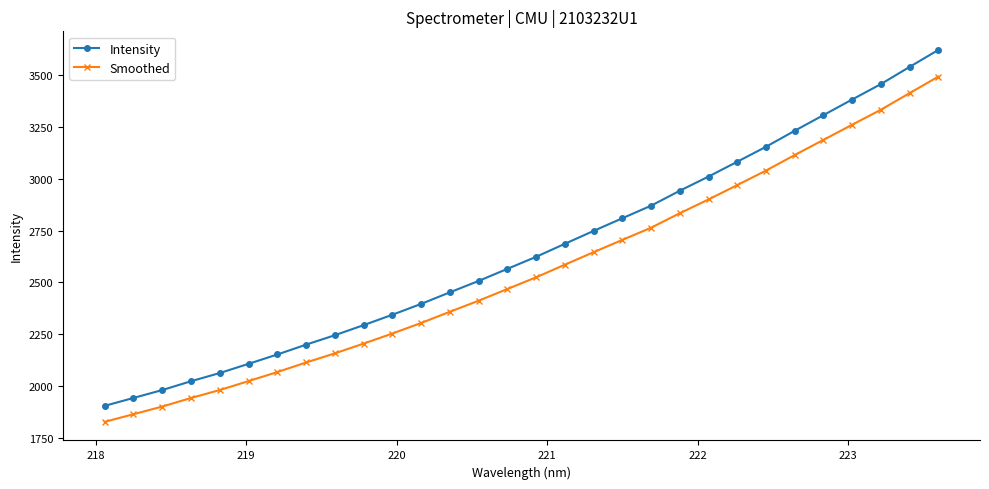

What is the value of the Intensity point at the 5th from the left?

2064.0